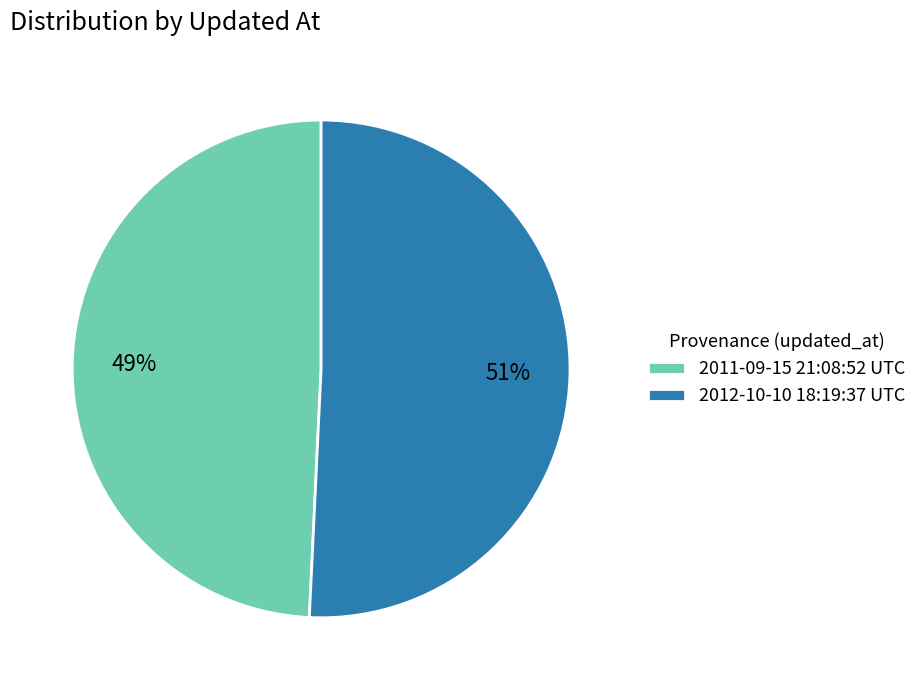

Between 2012-10-10 18:19:37 UTC and 2011-09-15 21:08:52 UTC, which is larger?

2012-10-10 18:19:37 UTC